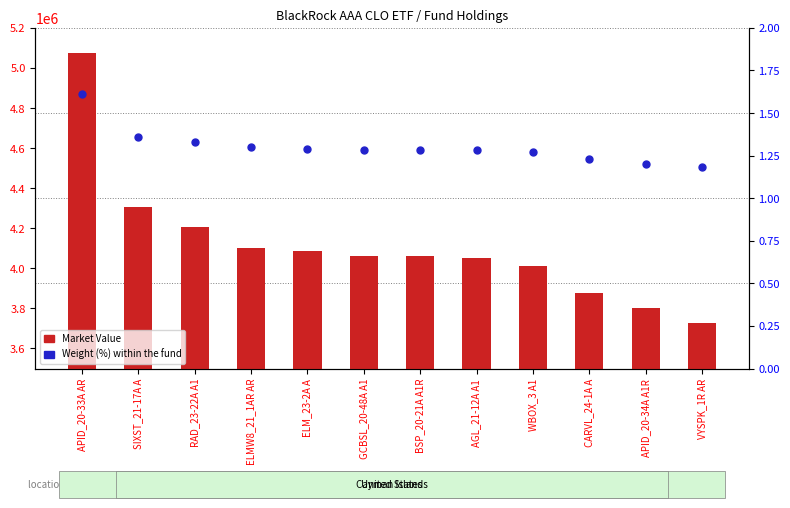

Which series has the largest Y range (max minus min)?

Market Value